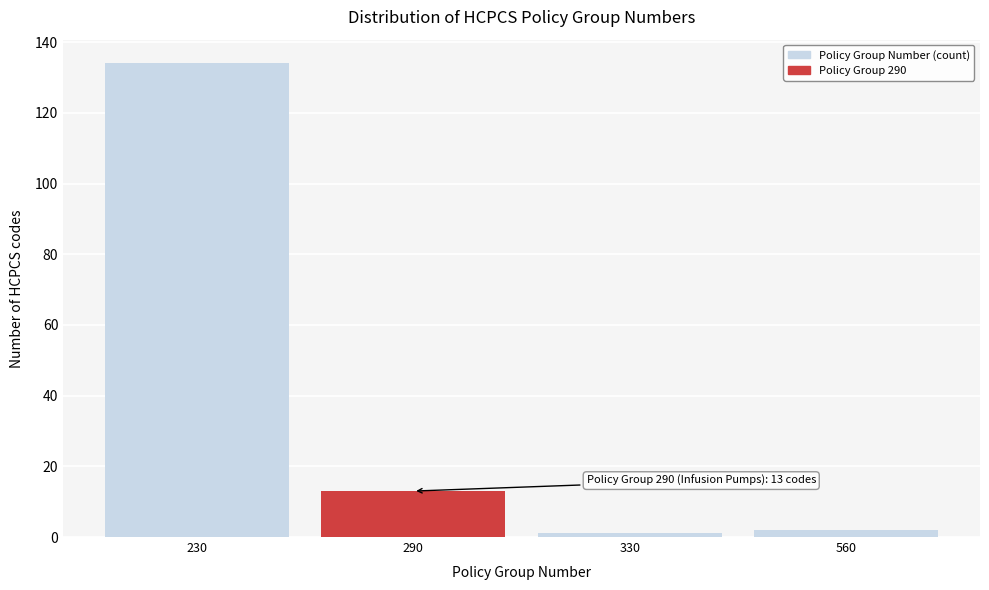

Reading left to right, what are all the values shown in this chart?

134	13	1	2